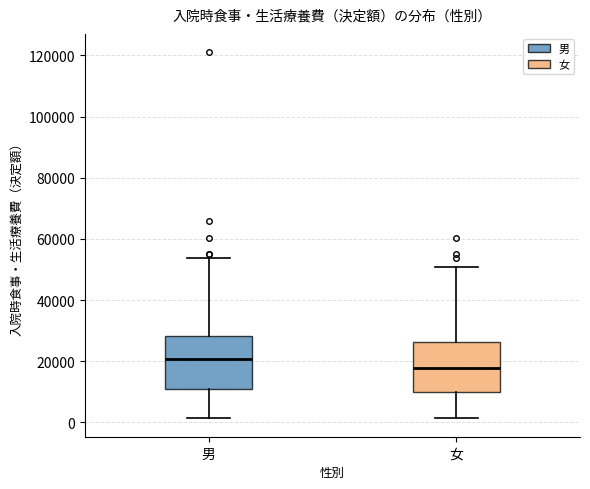

Which box's median line is the lowest?

女